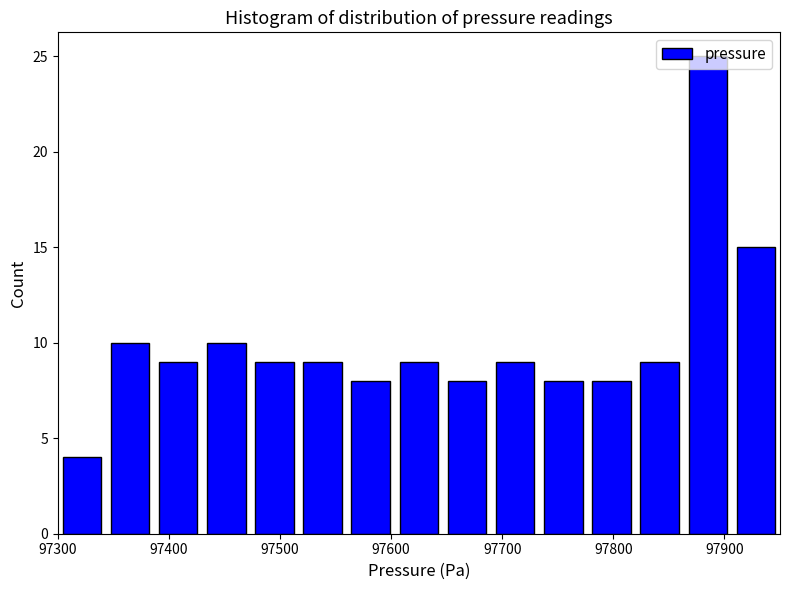

What is the height of the bar covering 97390 to 97430 on the x-axis? Neither the bar edges nor the heights are printed on the chart, so give them approximately, as read against the axes.

9